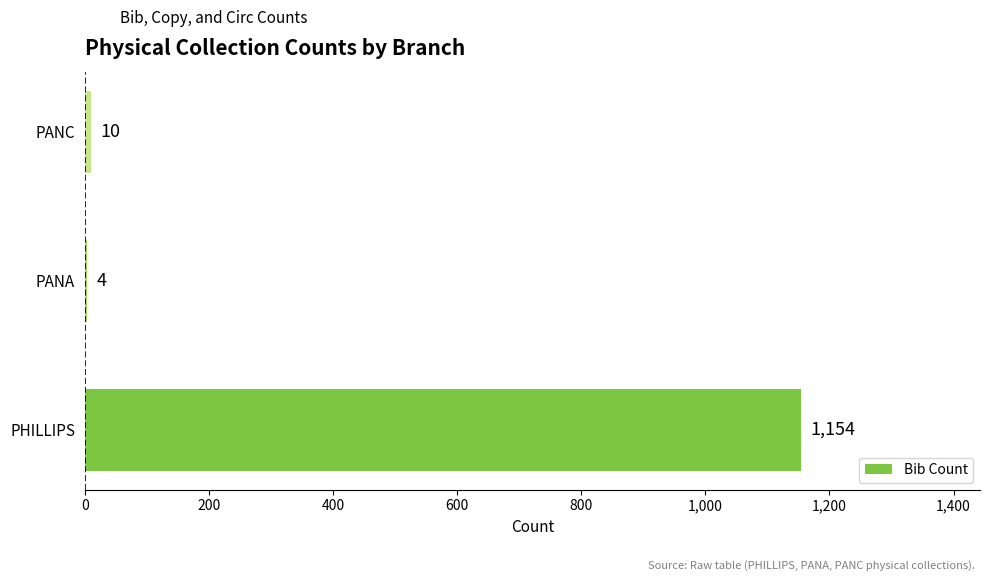

Is it true that the value at PANC is 10?

True